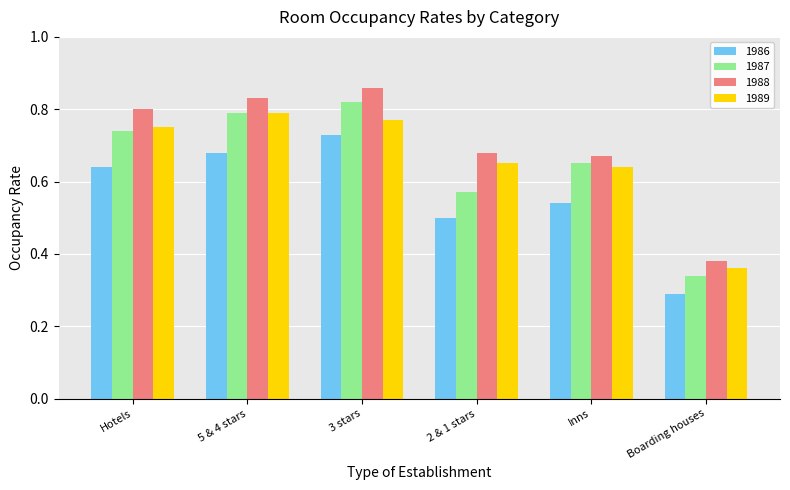

At which label is 1987 closest to 0?

Boarding houses